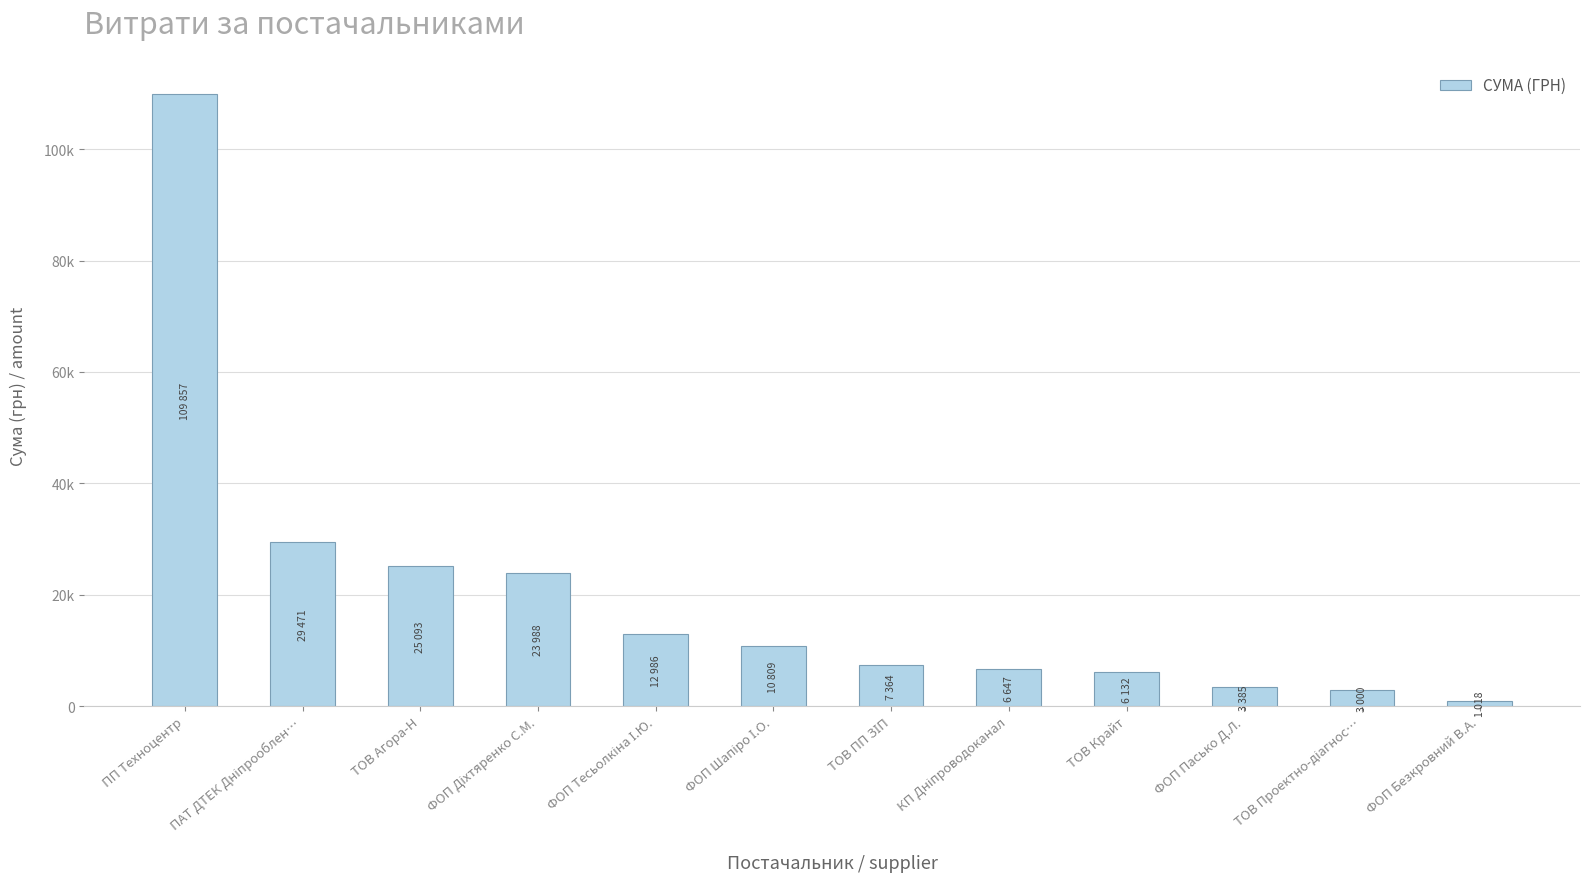

Between ТОВ Крайт and ФОП Шапіро І.О., which is larger?

ФОП Шапіро І.О.